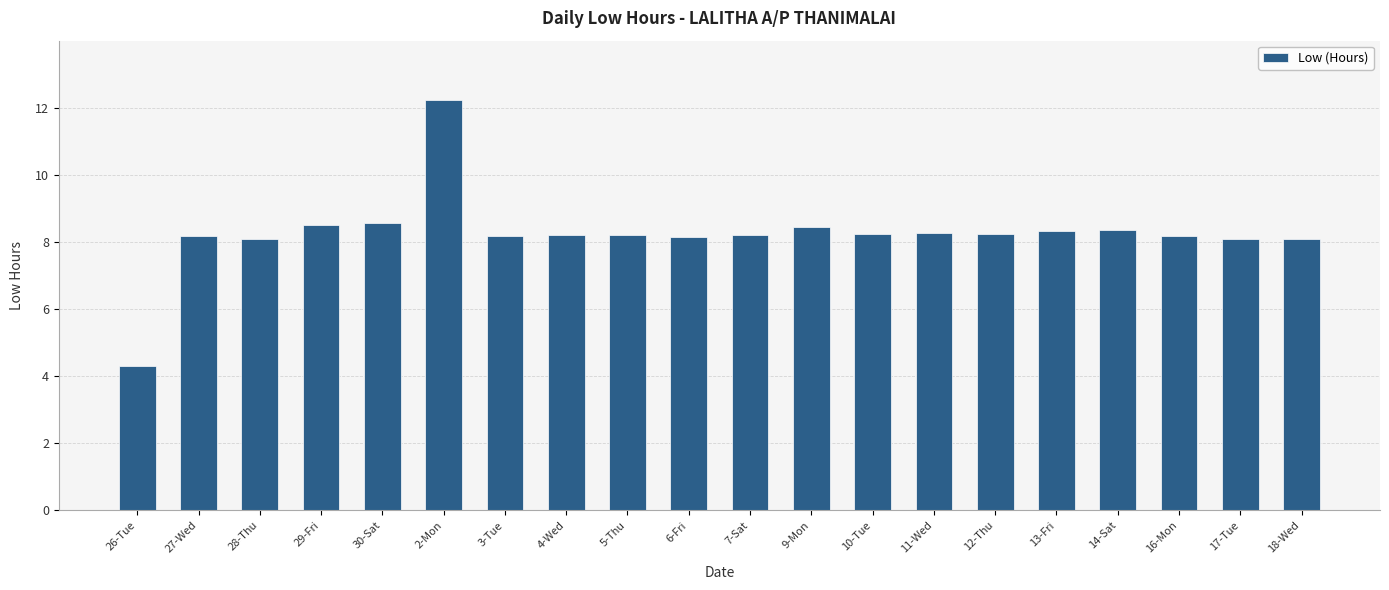

What position from the left is 9-Mon?

12